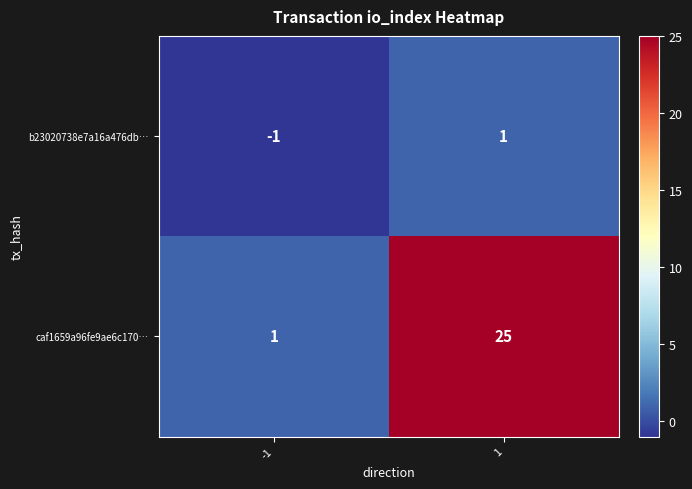

The b23020738e7a16a476db… series shows 1 at 1. True or false?

True